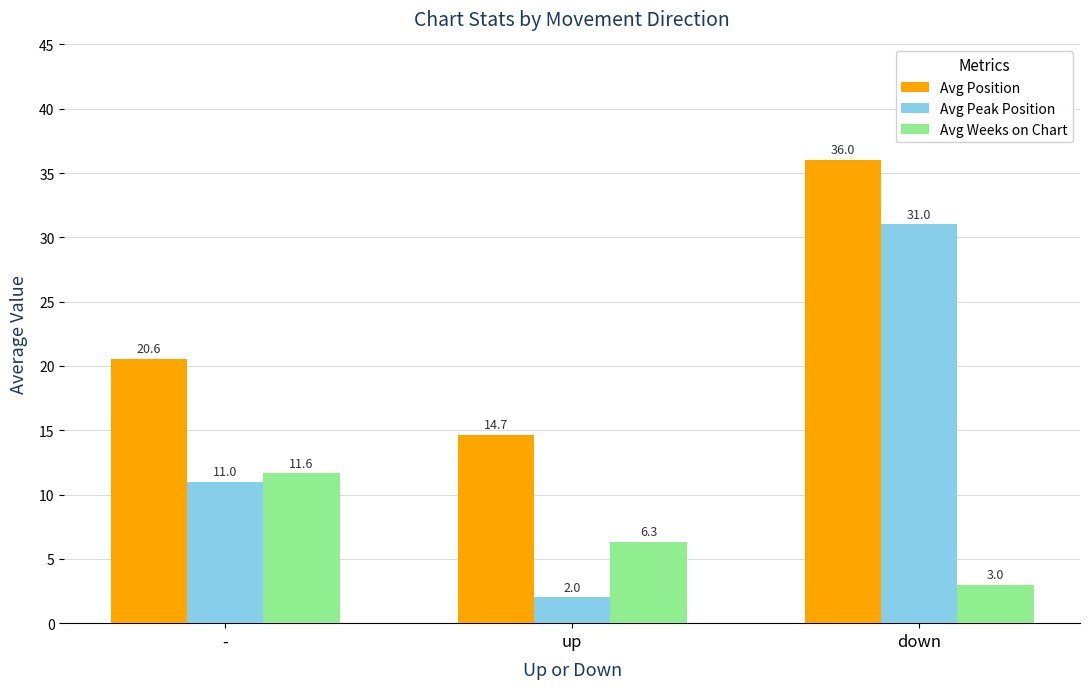

At which category is the sum across all series the highest?

down